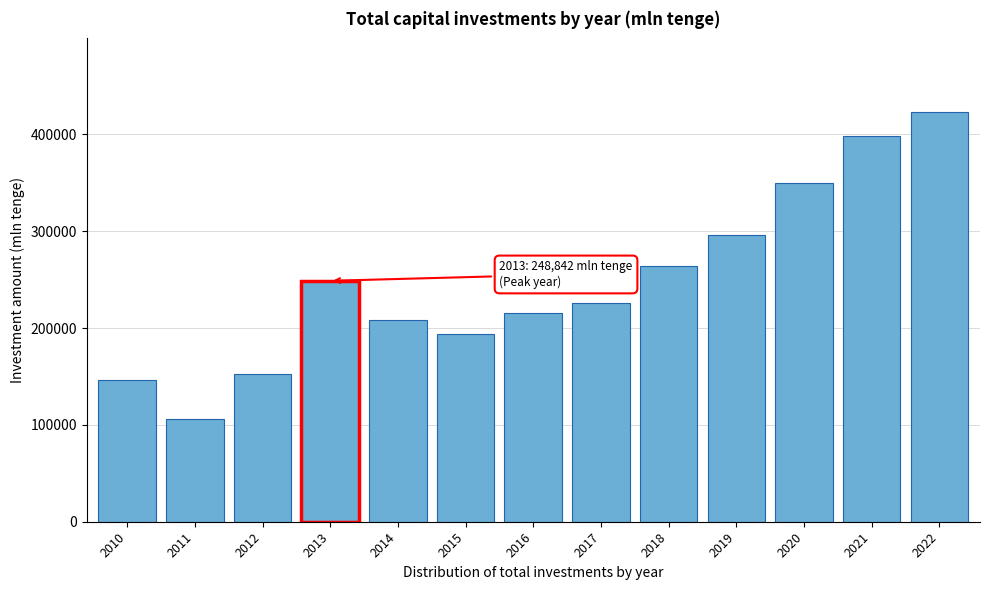

Reading left to right, list all the values displayed in this chart.

2010=146797	2011=106606	2012=152437	2013=248842	2014=208554	2015=194321	2016=215906	2017=225863	2018=264520	2019=296398	2020=350068	2021=398609	2022=423077